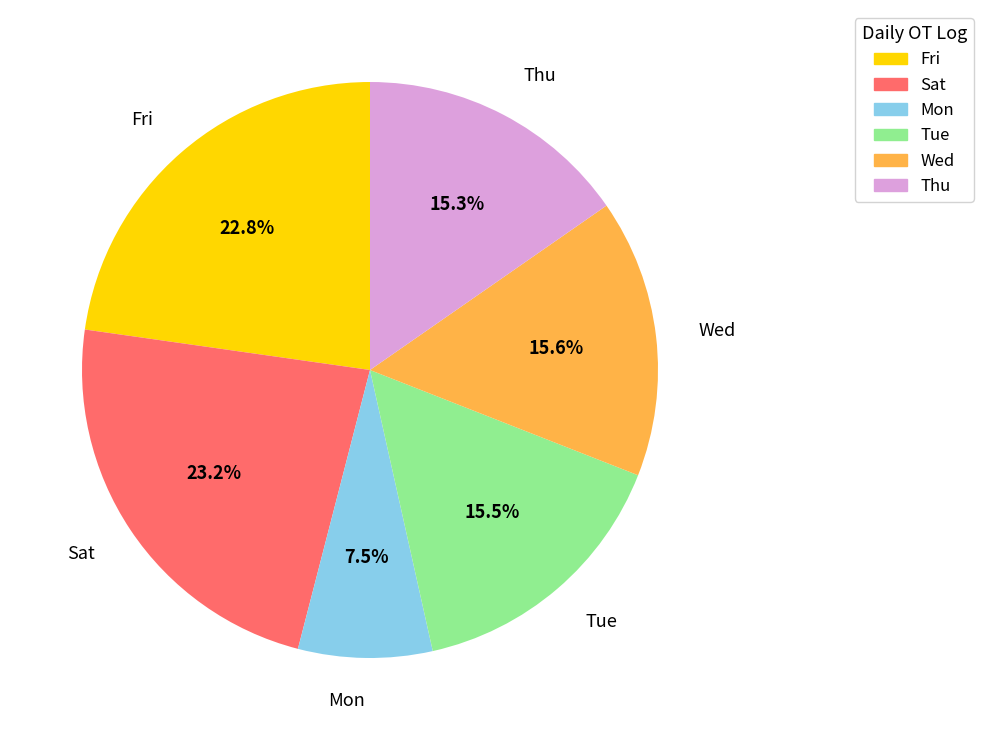

Between Mon and Wed, which is larger?

Wed